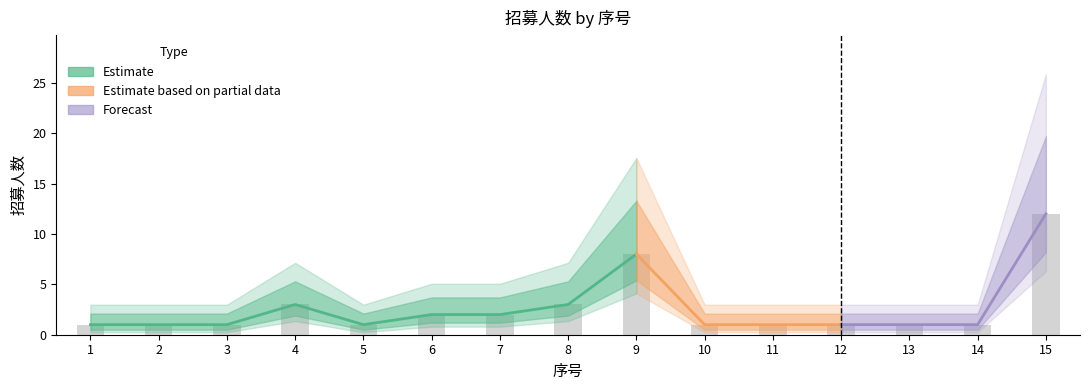

What is the value of the 15th bar from the left?

12